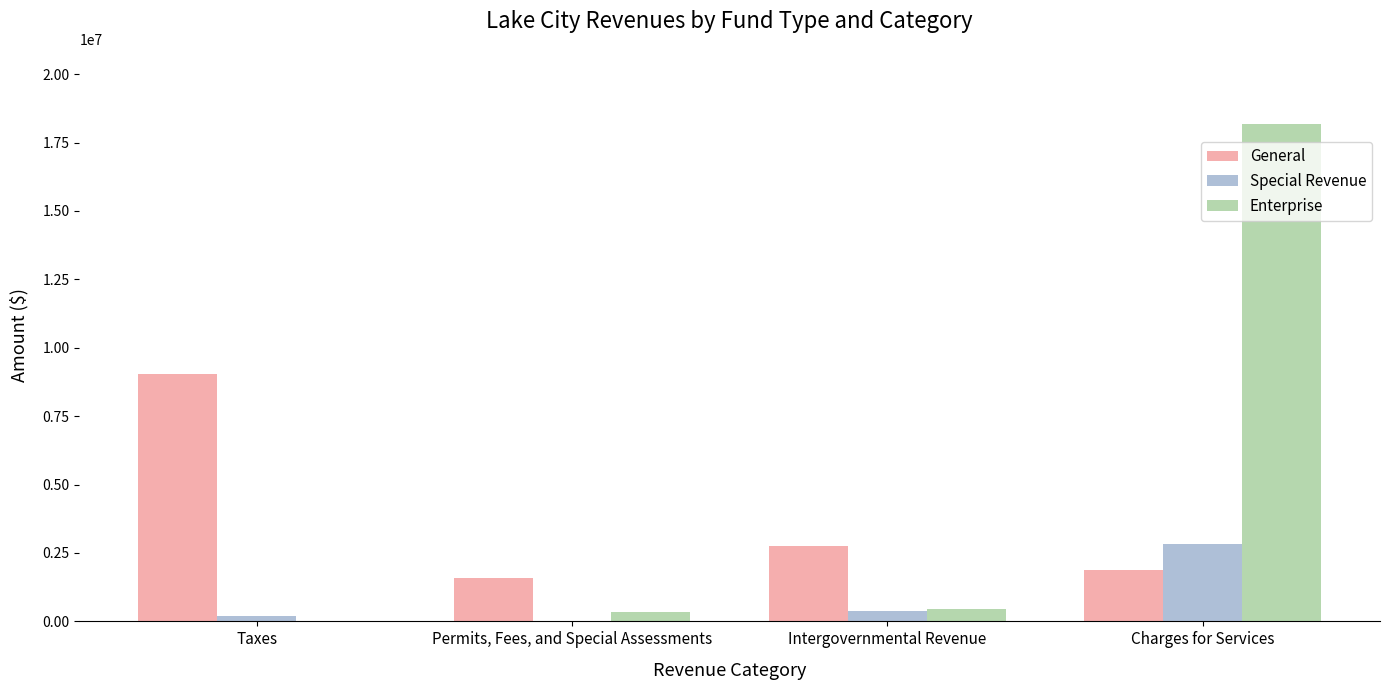

The Enterprise series shows 338502 at Permits, Fees, and Special Assessments. True or false?

True